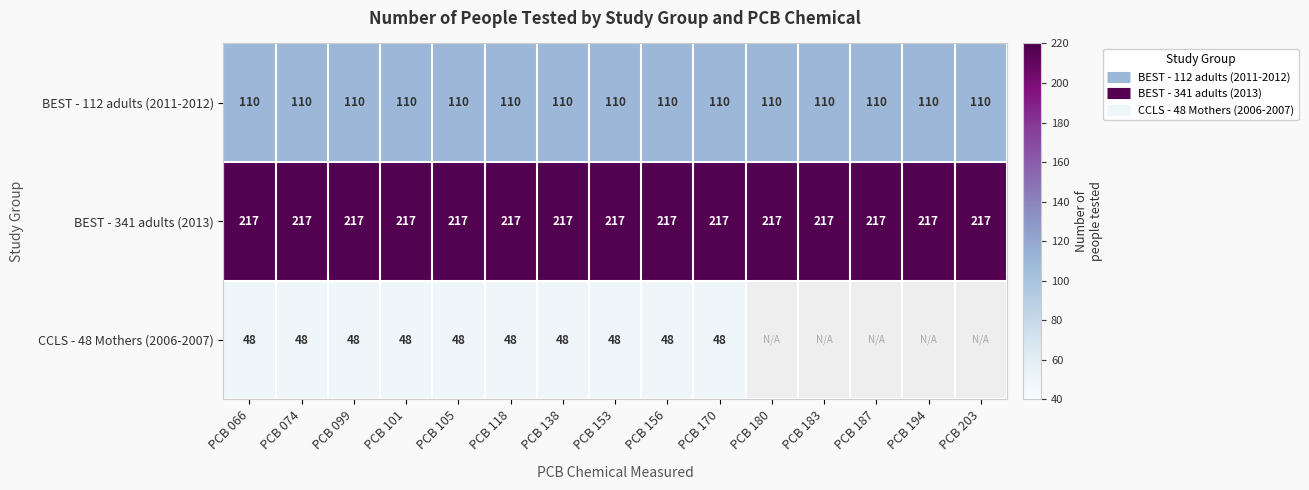

List the labels in order of CCLS - 48 Mothers (2006-2007) value, largest first.

PCB 066, PCB 074, PCB 099, PCB 101, PCB 105, PCB 118, PCB 138, PCB 153, PCB 156, PCB 170, PCB 180, PCB 183, PCB 187, PCB 194, PCB 203